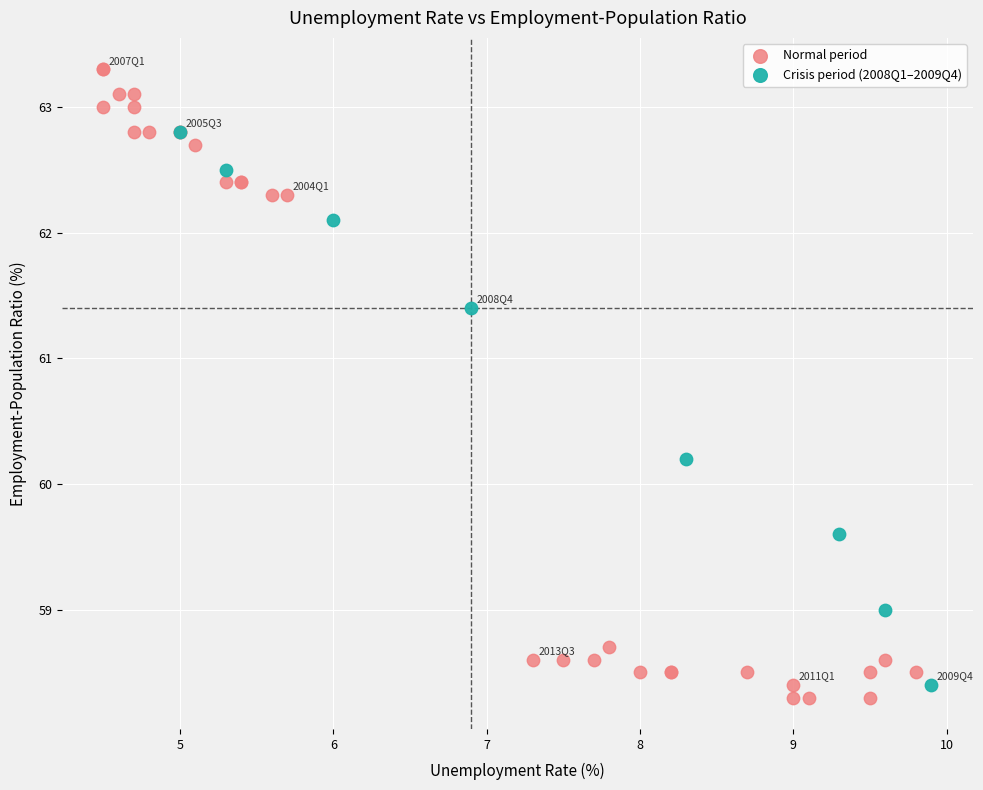

Which series reaches the maximum Y coordinate?

Normal period